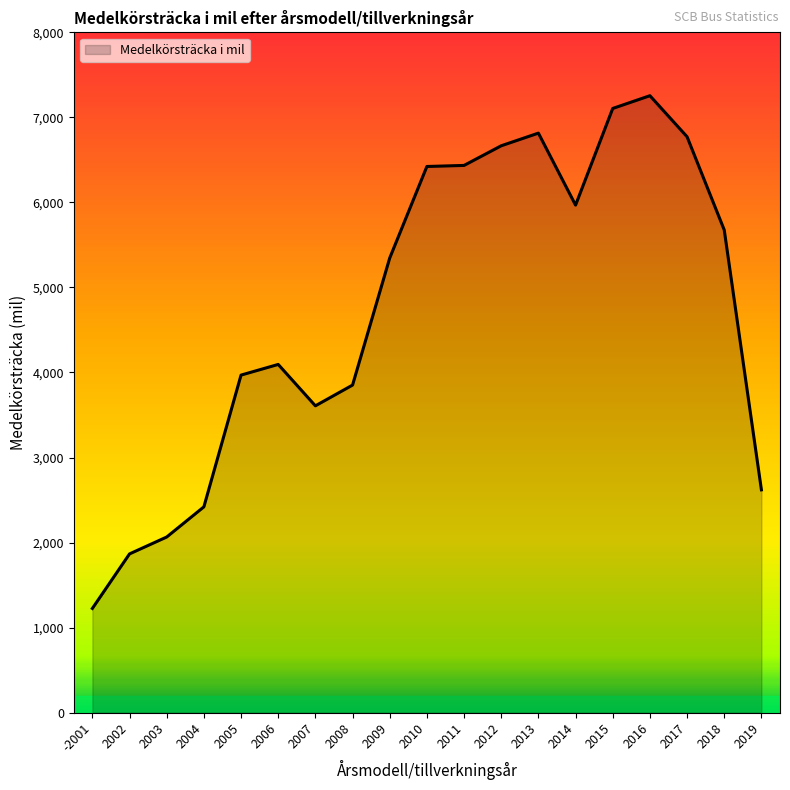

How many values exceed 5345?

10